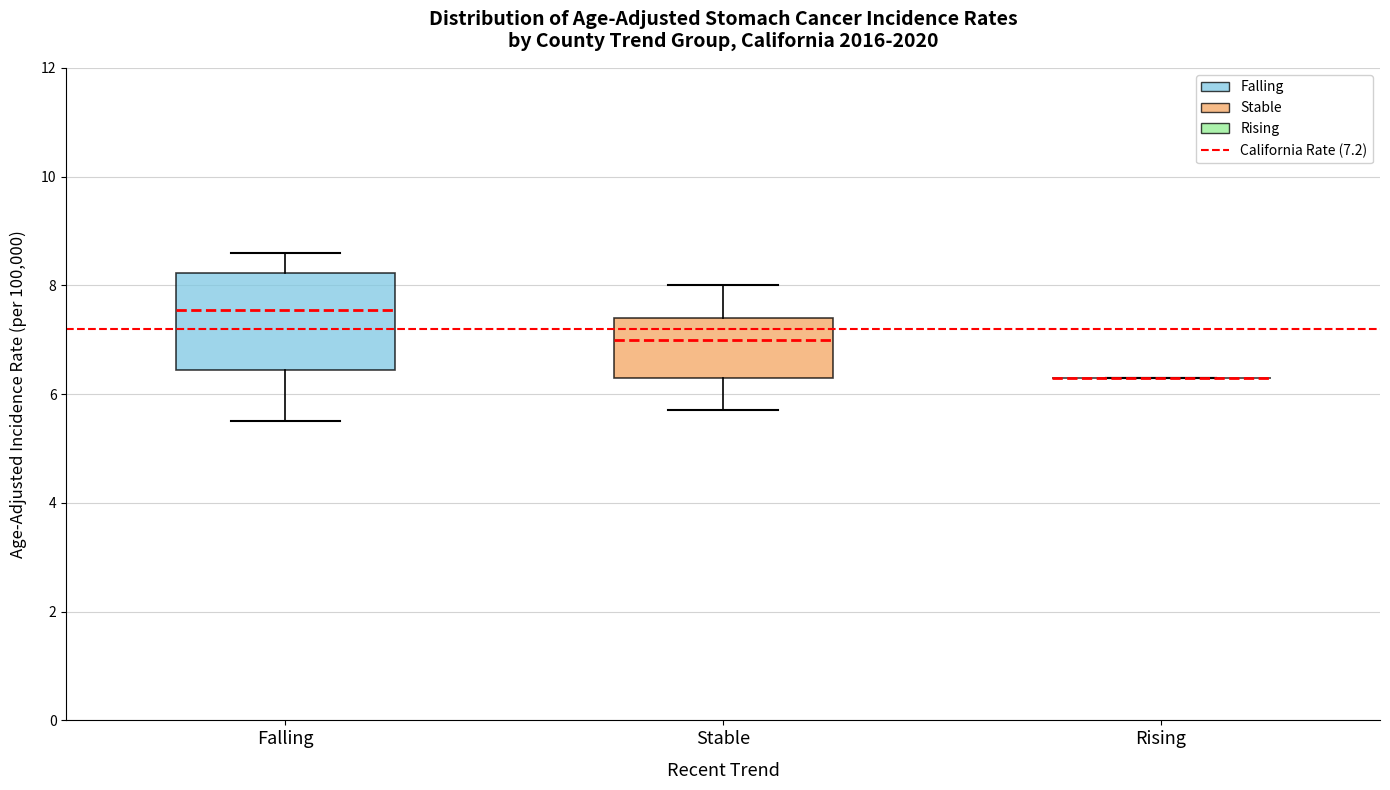

Reading left to right, transcribe this box plot: for each box, give where its median line is, the range the box spans, and where its two whiskers end, as read against the y-axis. The values are not printed on the chart, so give them approximately, as read against the axis.

Falling: median 7.6, box 6.4 to 8.2, whiskers 5.6 to 8.6
Stable: median 7.0, box 6.4 to 7.4, whiskers 5.8 to 8.0
Rising: box collapsed to a line at 6.4, whiskers 6.4 to 6.4